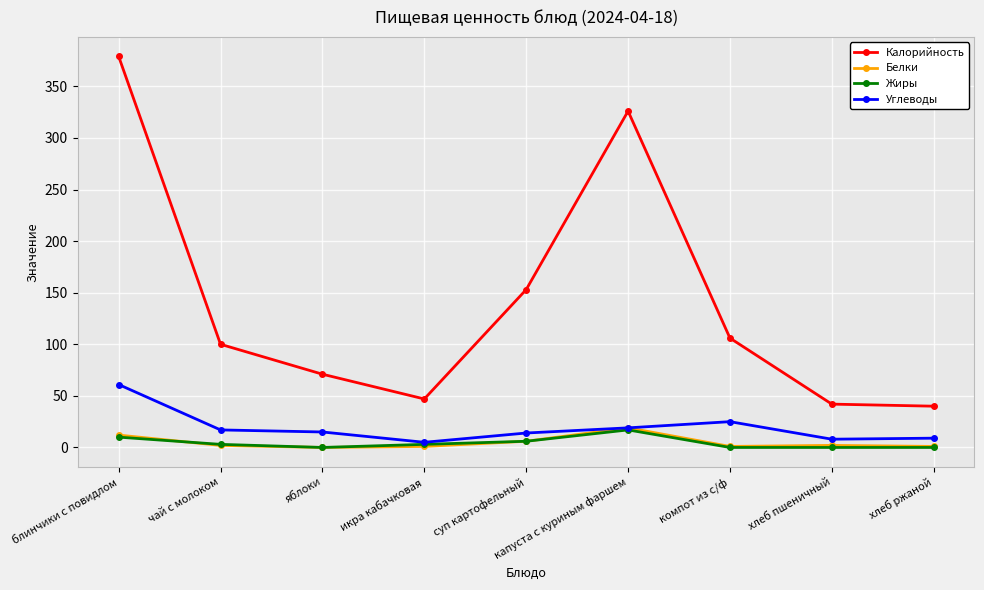

Which series has the largest total across all categories?

Калорийность